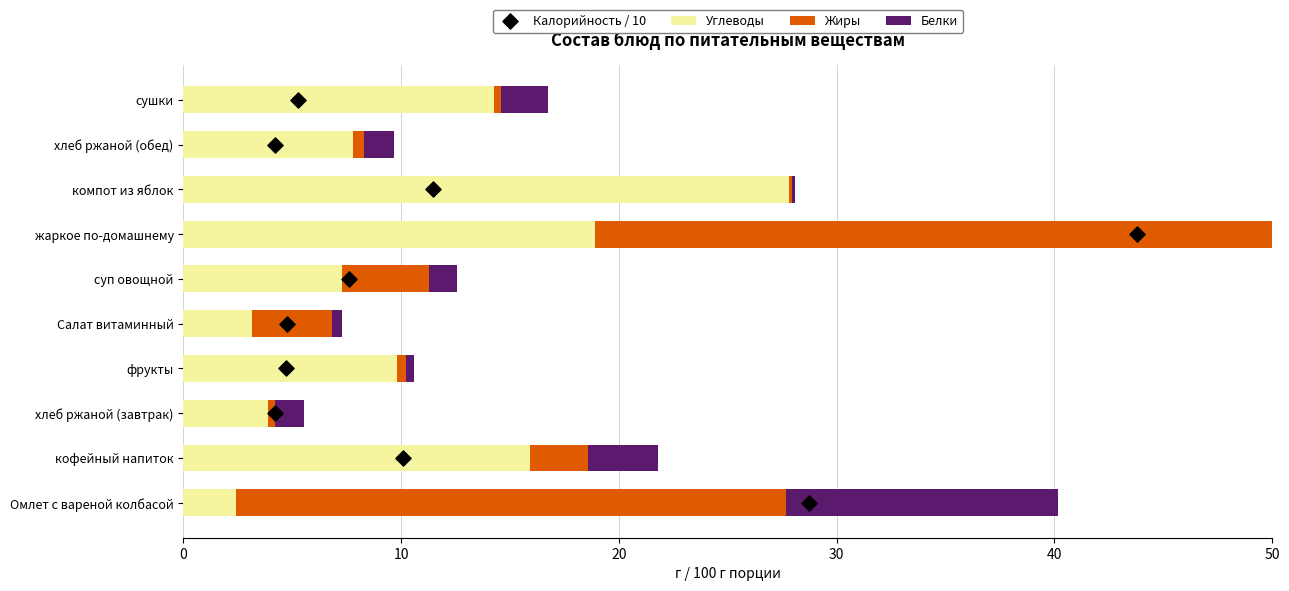

What is the total value across all series at 30?

13.6